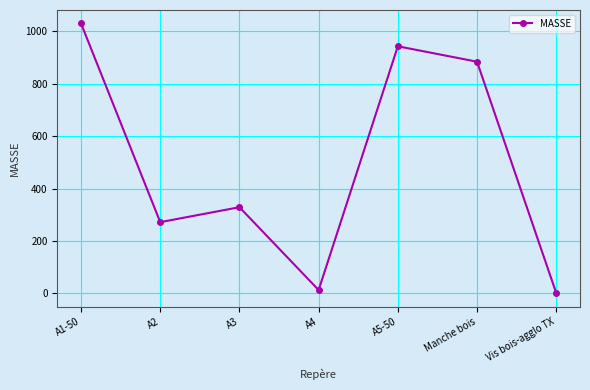

What is the label of the 7th point from the right?

A1-50